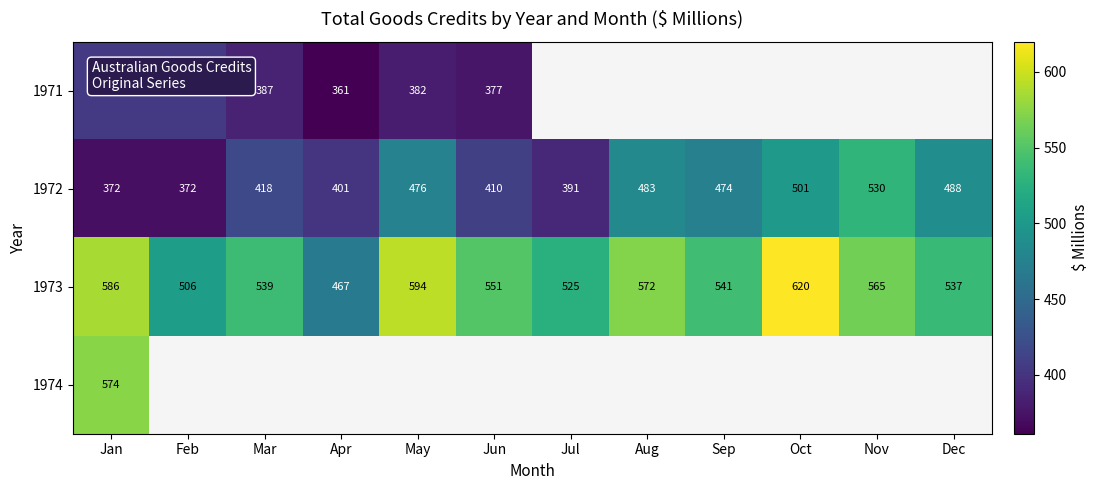

True or false: 1973 has a value of 253 at Jun.

False